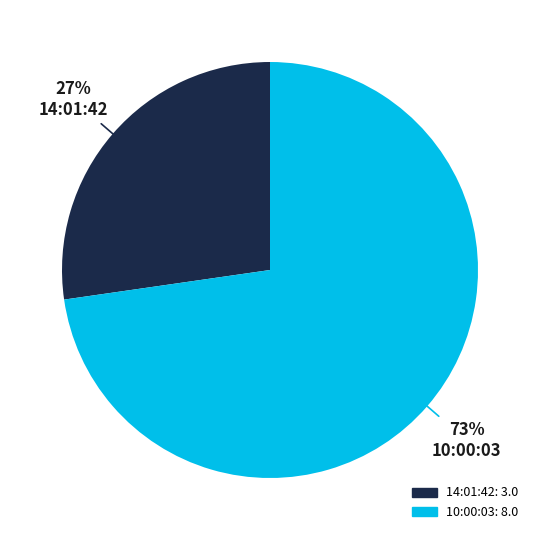

Which slice is the largest?

10:00:03